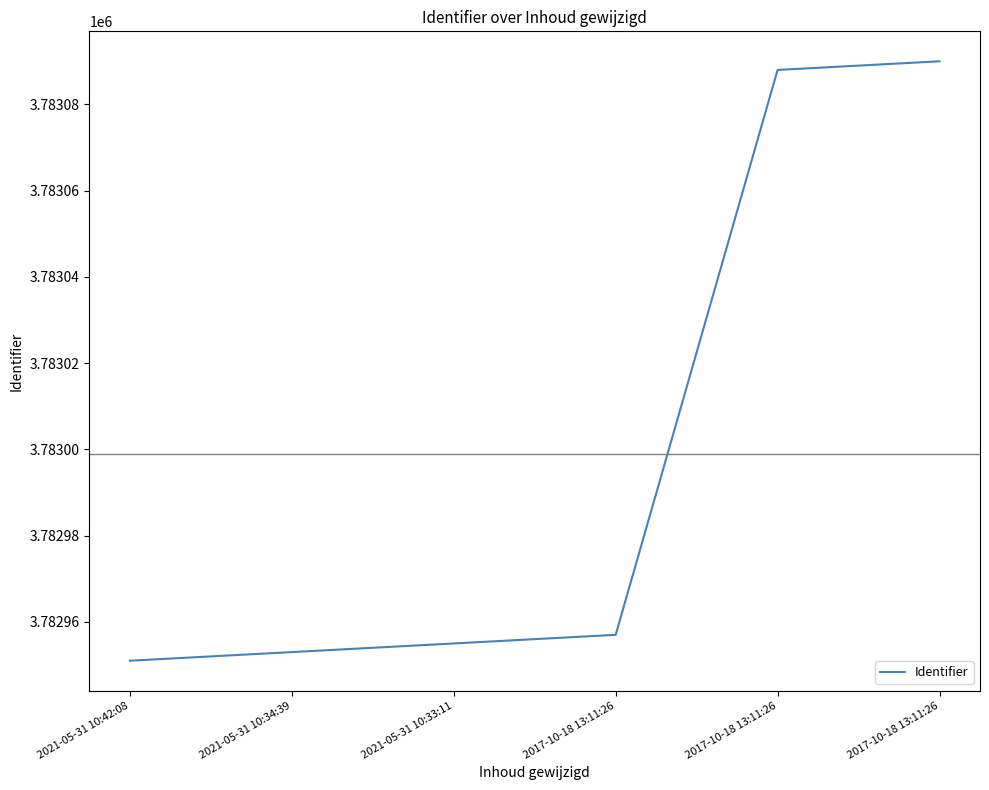

Where is the data nearest to the value 3783020?

2017-10-18 13:11:26